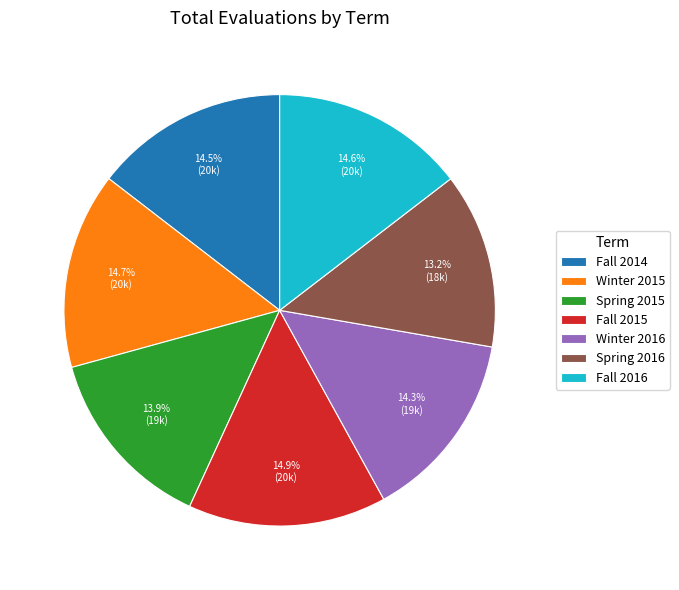

To the nearest percent, what portion does Fall 2015 represent?

15%